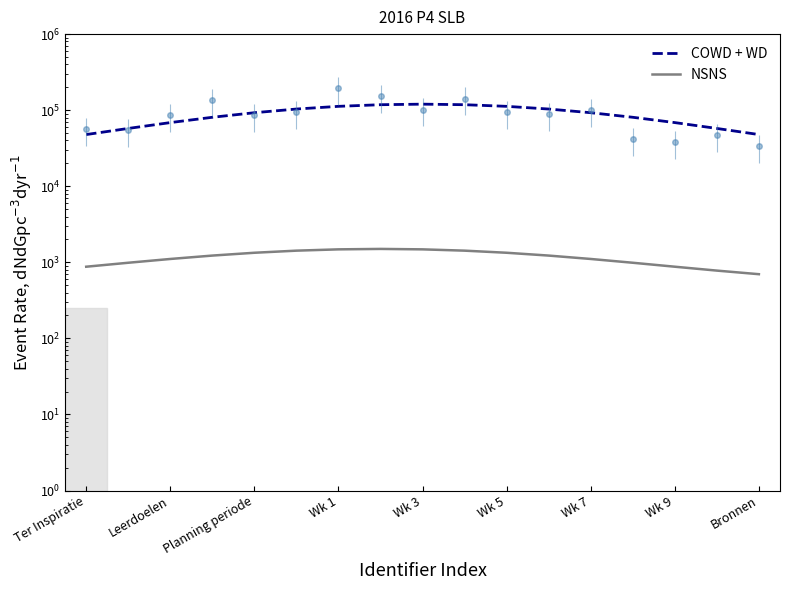

What is the difference between the maximum and second lowest values in the COWD + WD series?

72196.3